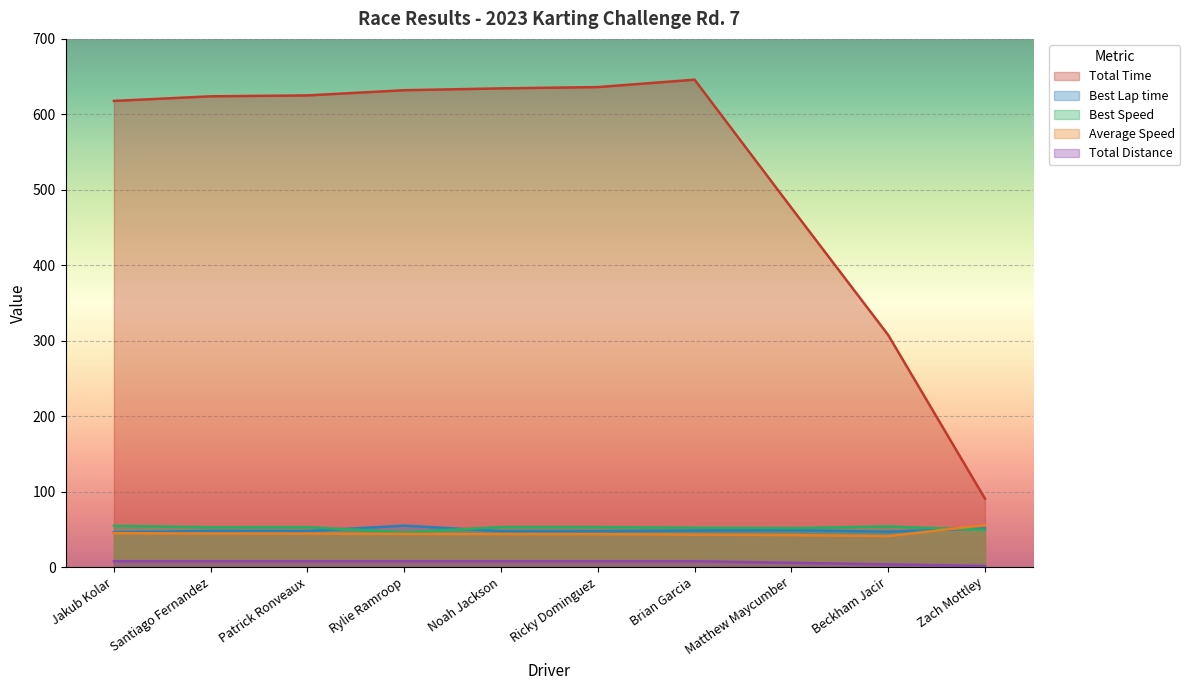

Which has a higher value, Santiago Fernandez or Beckham Jacir?

Santiago Fernandez